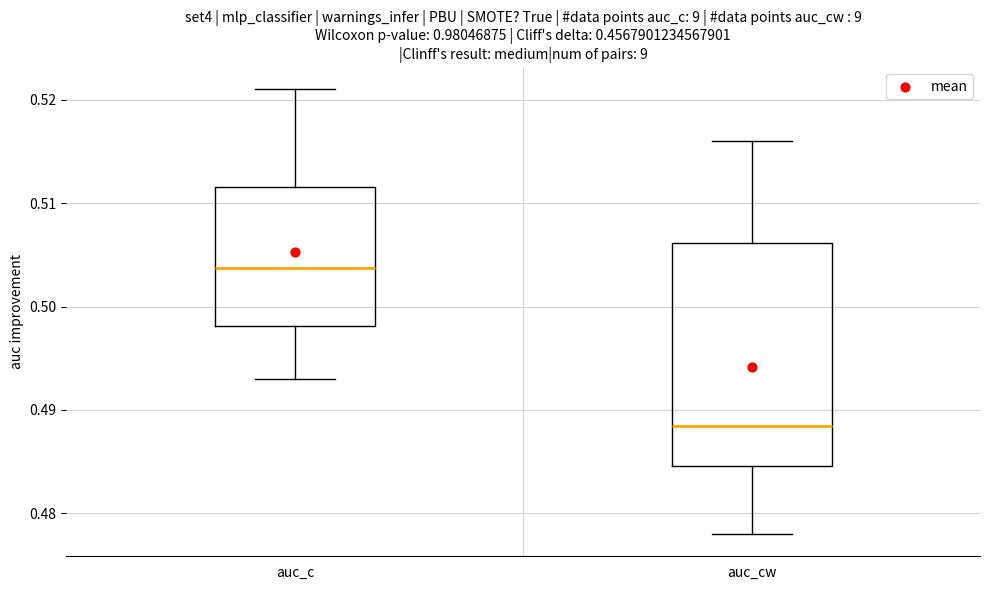

Reading left to right, transcribe this box plot: for each box, give where its median line is, the range the box spans, and where its two whiskers end, as read against the y-axis. The values are not printed on the chart, so give them approximately, as read against the axis.

auc_c: median 0.504, box 0.498 to 0.512, whiskers 0.493 to 0.521
auc_cw: median 0.488, box 0.485 to 0.506, whiskers 0.478 to 0.516